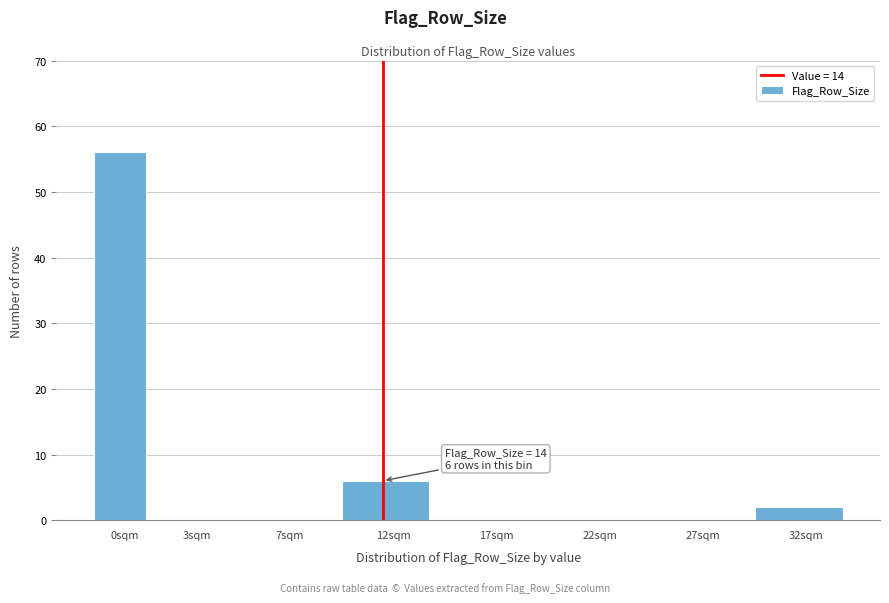

Reading right to left, list all the values displayed in this chart.

32sqm=2	27sqm=0	22sqm=0	17sqm=0	12sqm=6	7sqm=0	3sqm=0	0sqm=56